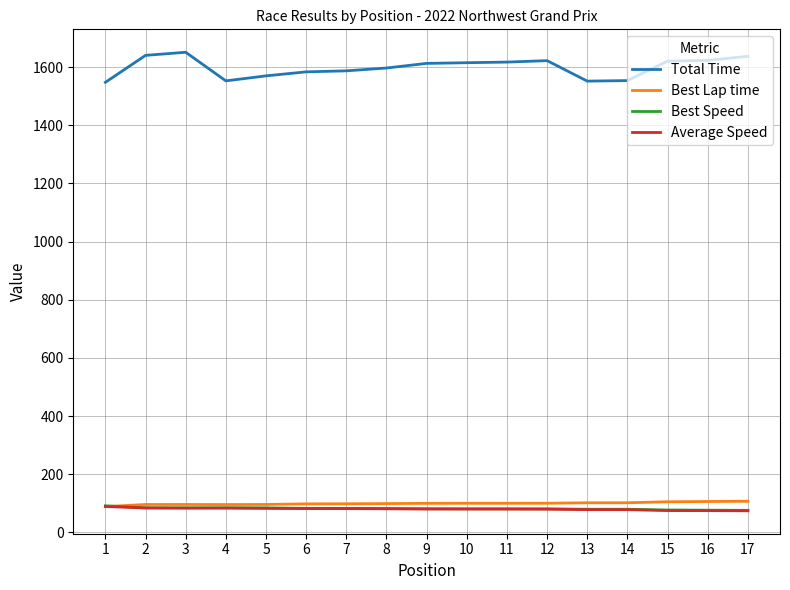

The value of Total Time at 12 is 2620.3. True or false?

False